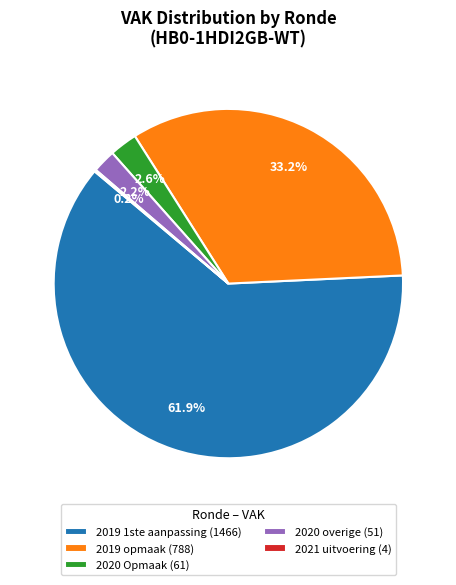

Between 2020 Opmaak (61) and 2019 1ste aanpassing (1466), which is larger?

2019 1ste aanpassing (1466)